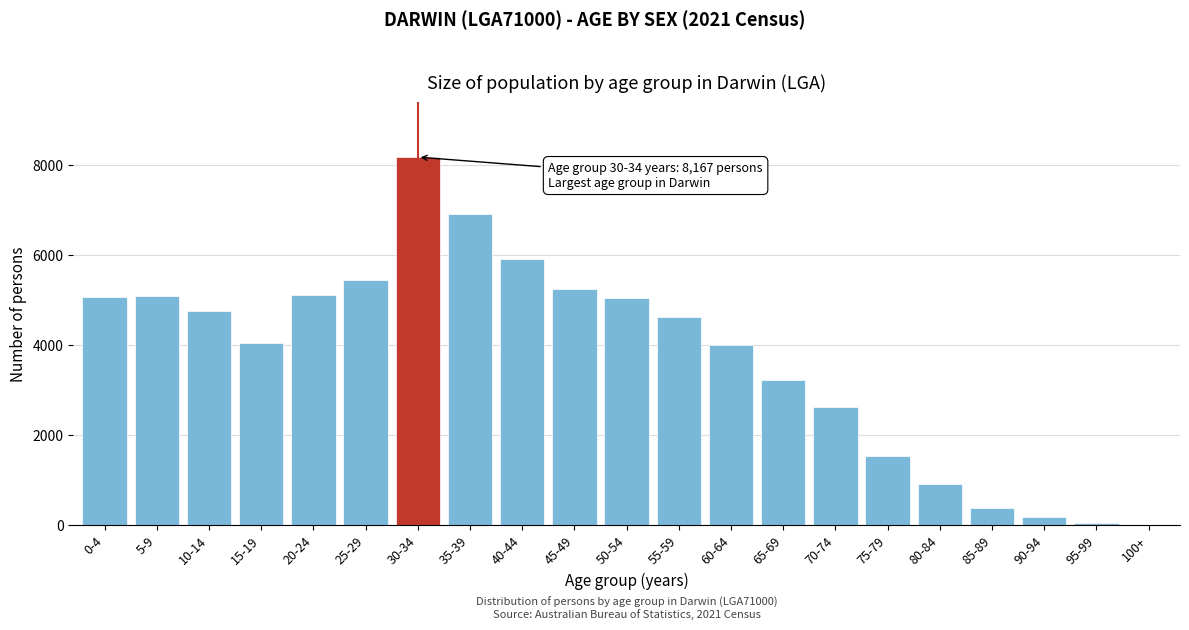

What is the change in value from 35-39 to 65-69?

-3678